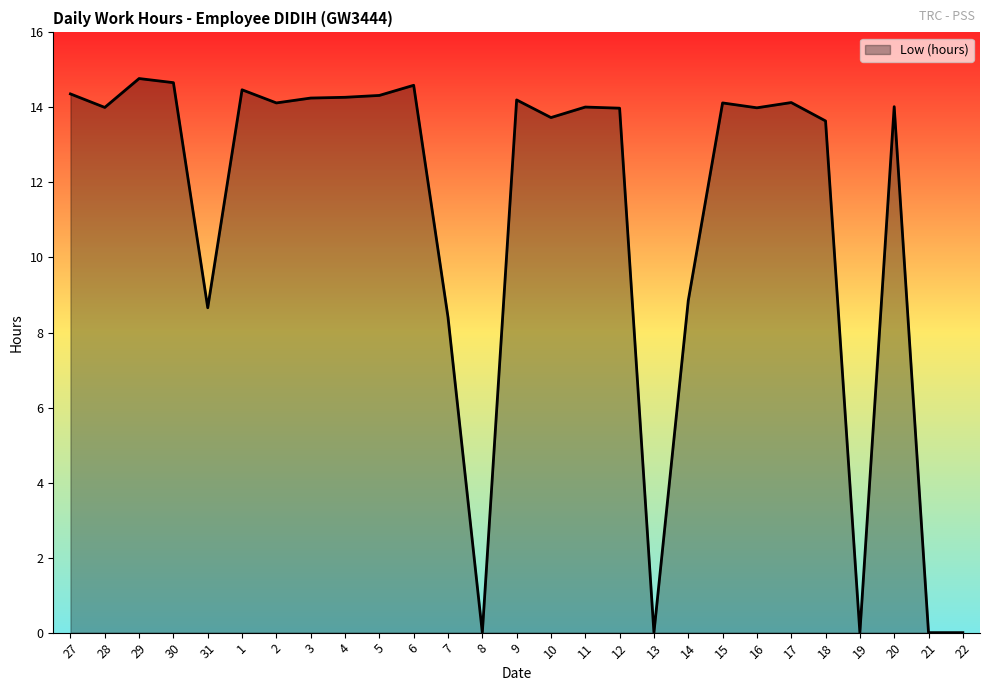

How many lines are shown in the chart?

1